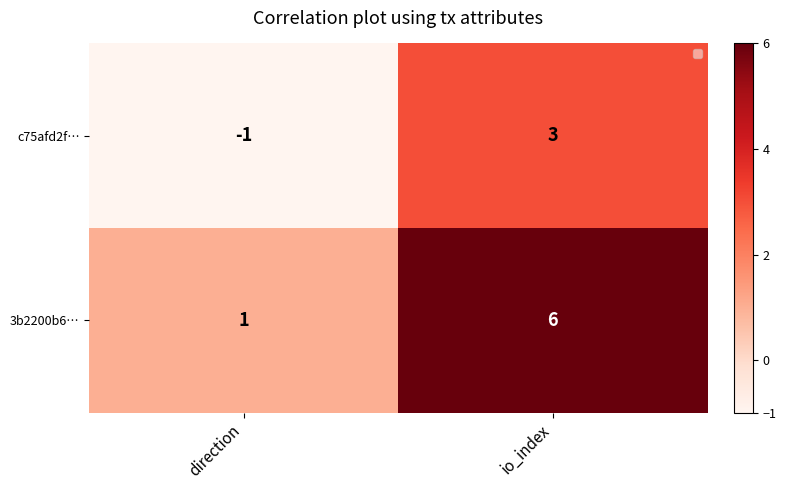

Which series has the largest range (max minus min)?

3b2200b6…